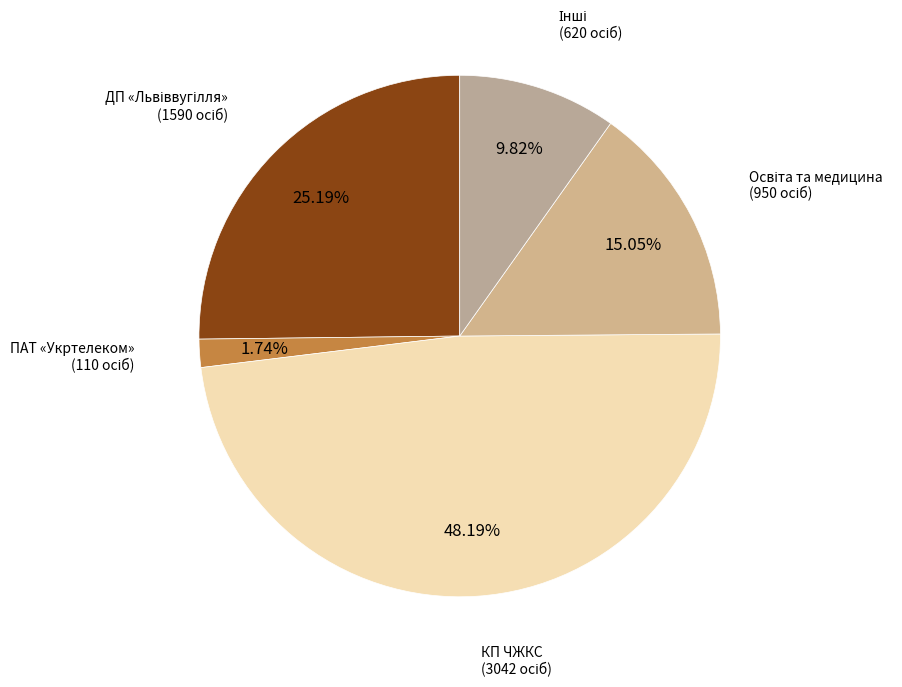

Which category has the biggest portion of the pie?

КП ЧЖКС